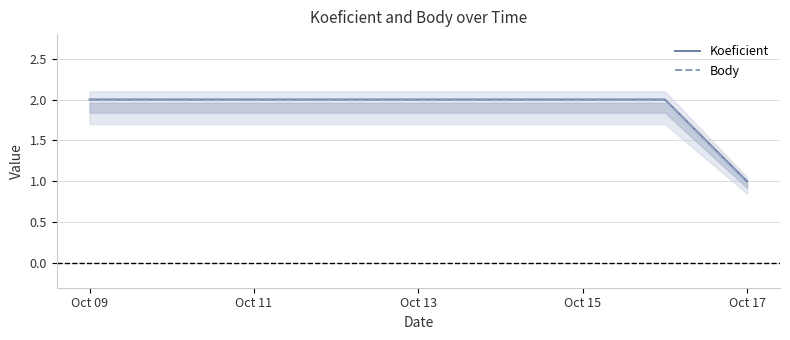

True or false: Body has more than 1 interior local peaks.

False